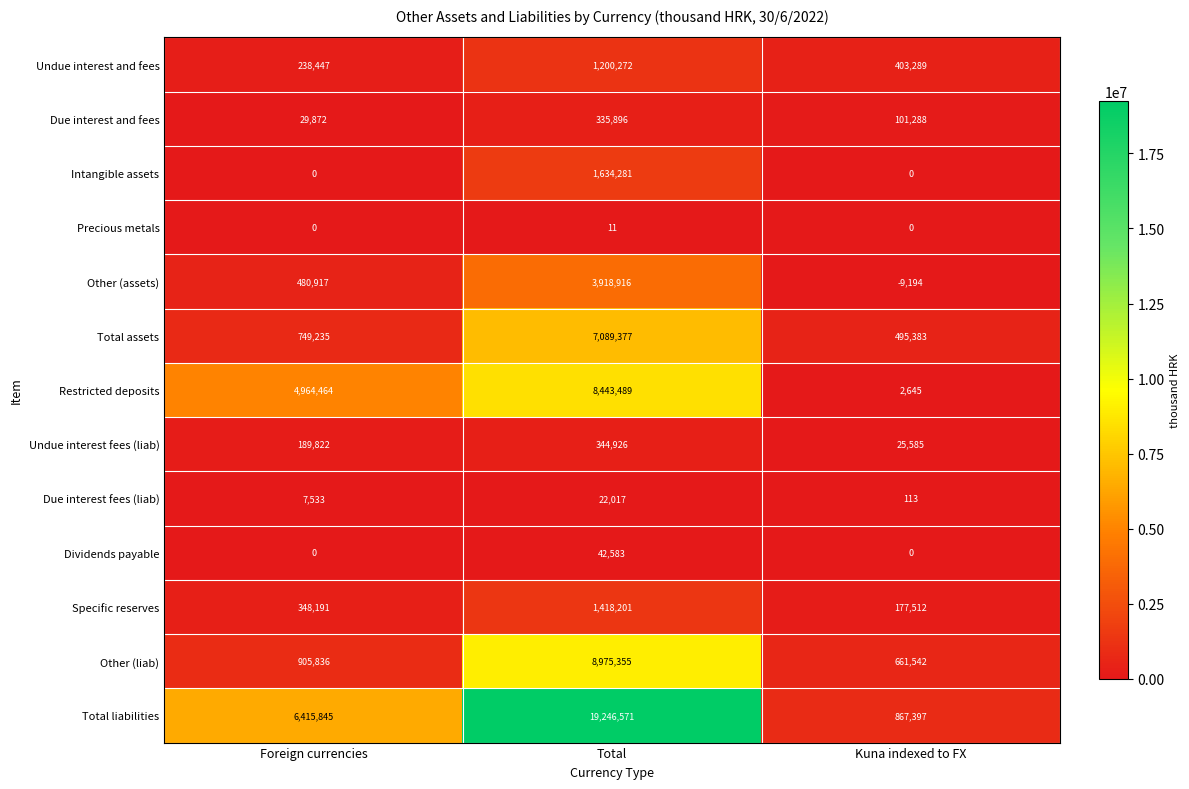

What is the difference between the second highest and minimum values in the Total liabilities series?

5548448